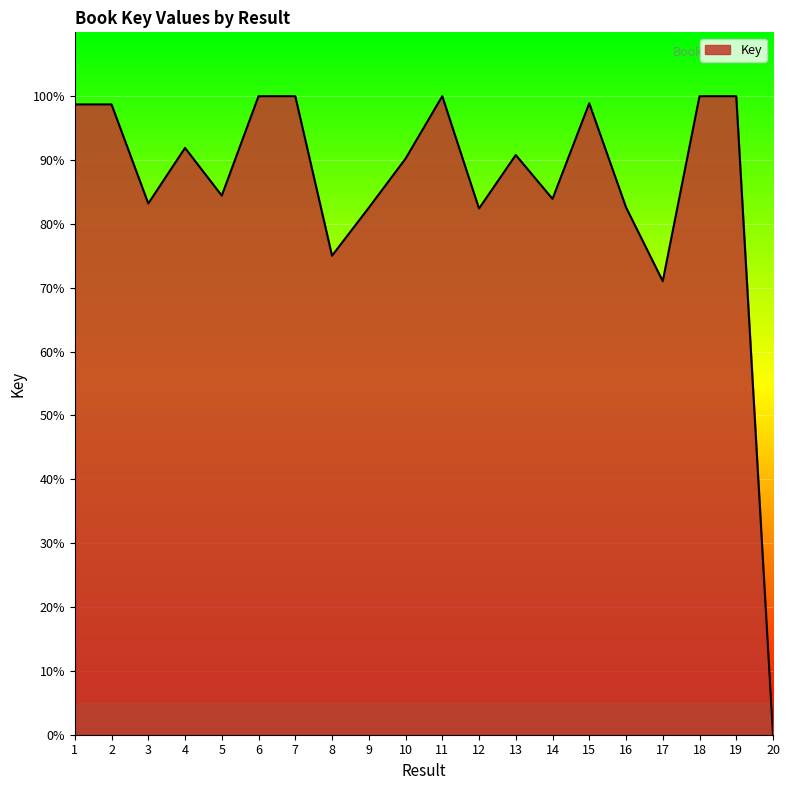

True or false: there are more than 0 points higher than both neighbors.

True